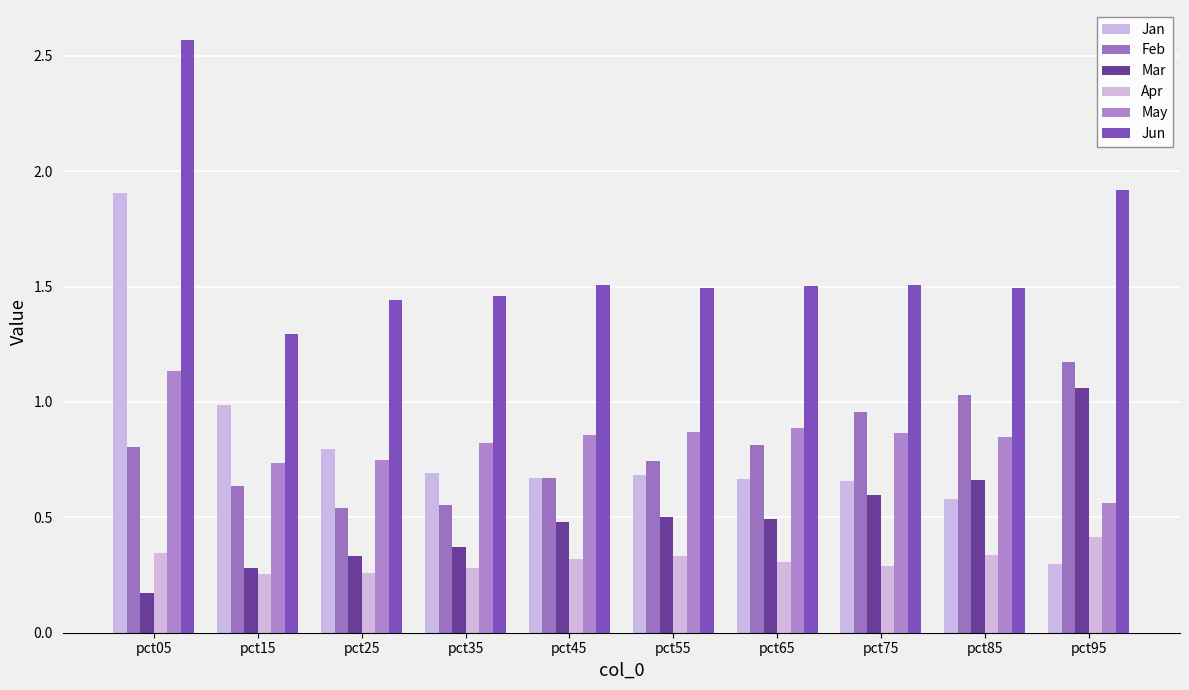

Rank the categories by Feb value from lowest to highest.

pct25, pct35, pct15, pct45, pct55, pct05, pct65, pct75, pct85, pct95